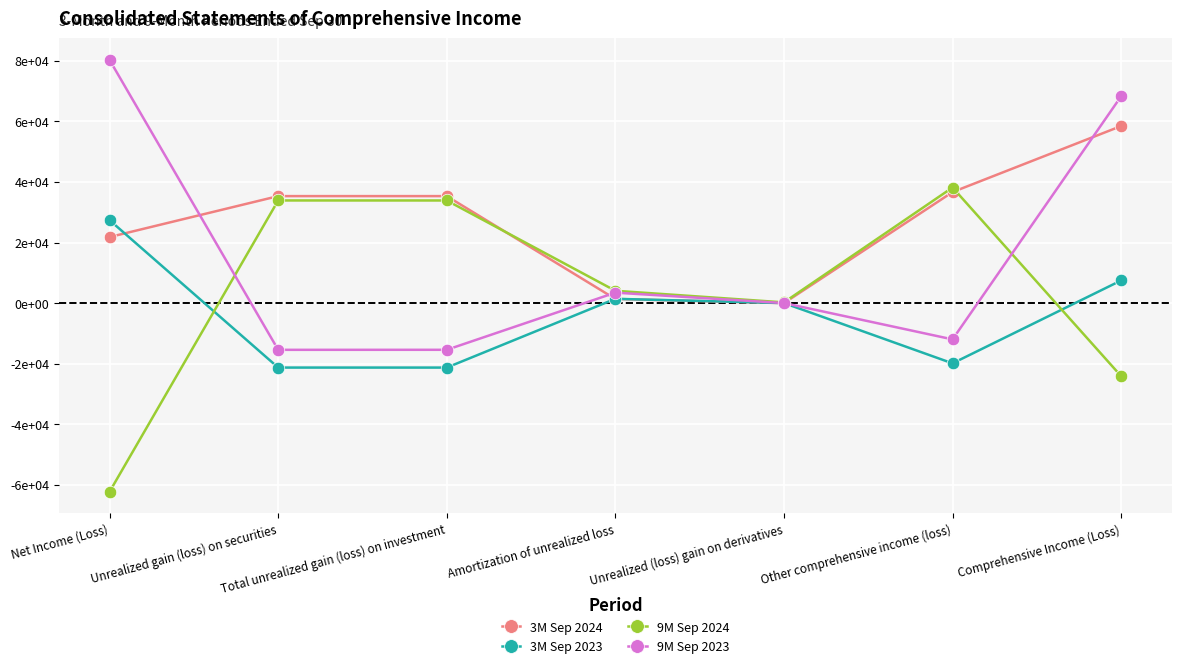

Which series changed the most between Unrealized (loss) gain on derivatives and Other comprehensive income (loss)?

9M Sep 2024